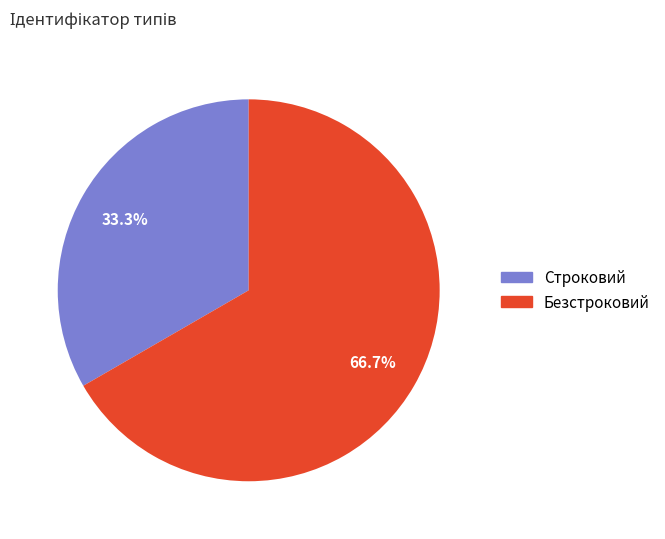

How much of the chart is everything except Безстроковий?

33.3%